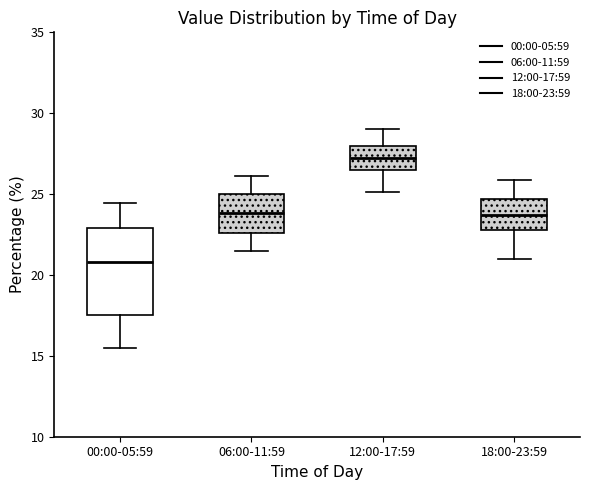

Where does the upper whisker of the box for 12:00-17:59 end on the y-axis? The values are not printed on the chart, so give them approximately, as read against the axis.

29.0